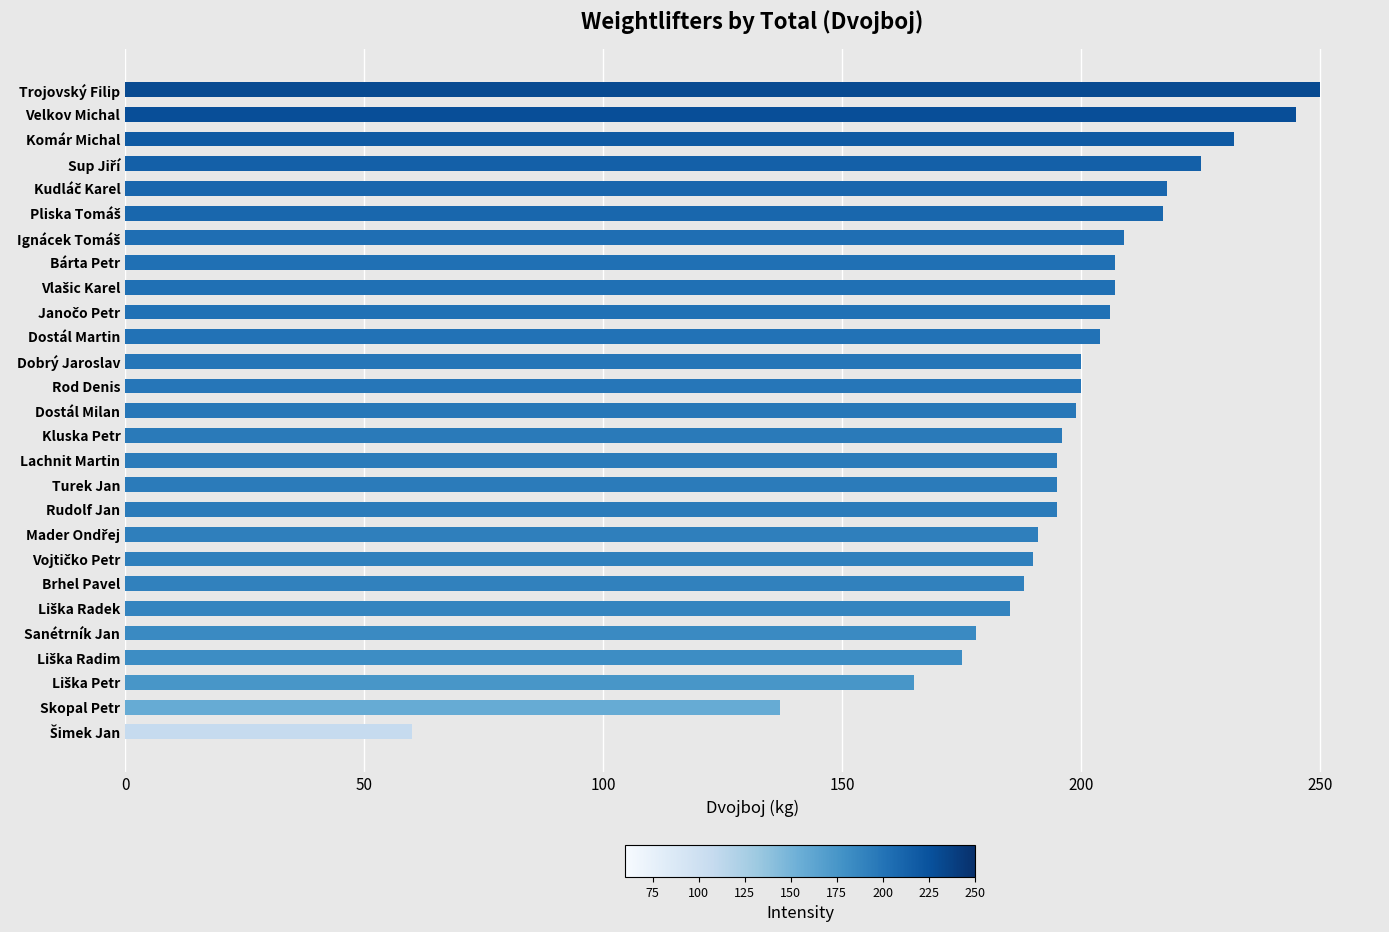

True or false: the data shows 149 at Komár Michal.

False